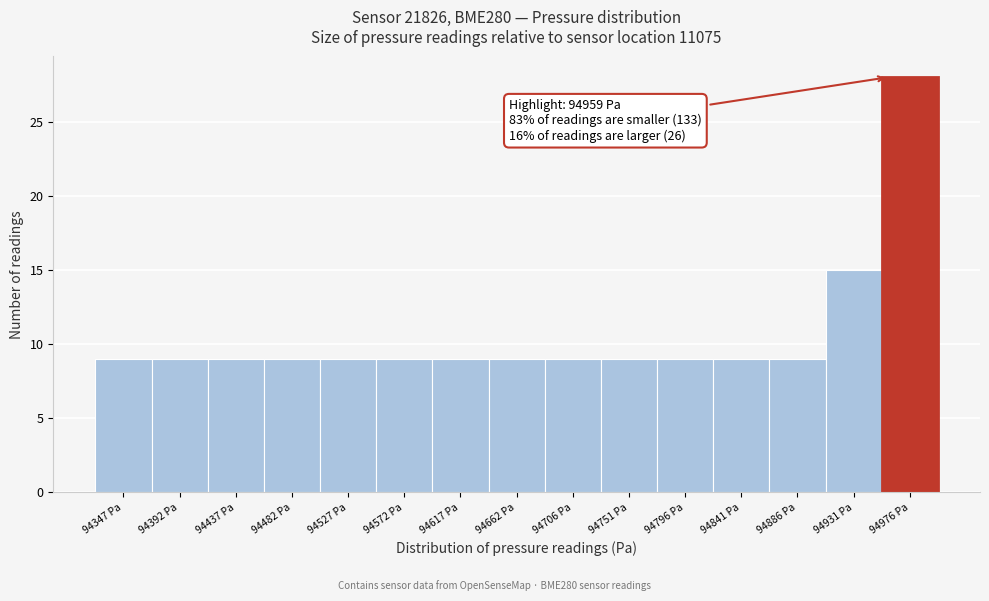

Over which range of the x-axis is the bar tallest?

94955 to 95000